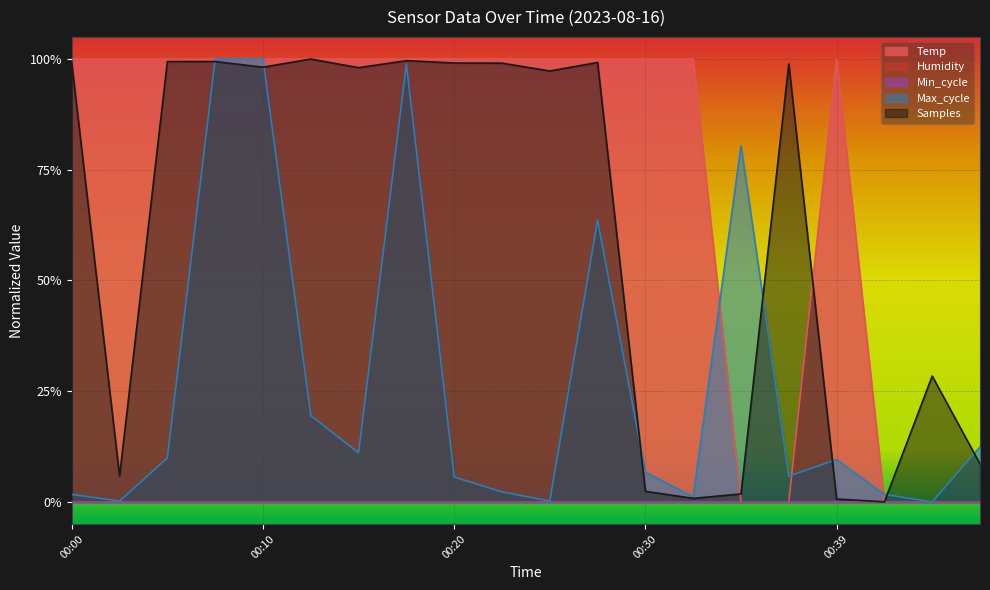

What is the value of the Temp point at the 11th from the left?

1.0